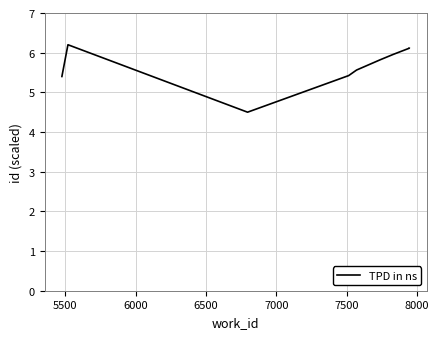

What value does the data have at 5500?

5.4